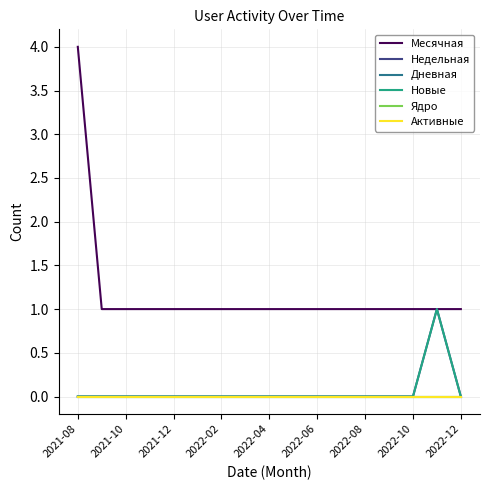

Which category has the lowest value across all series?

2021-08